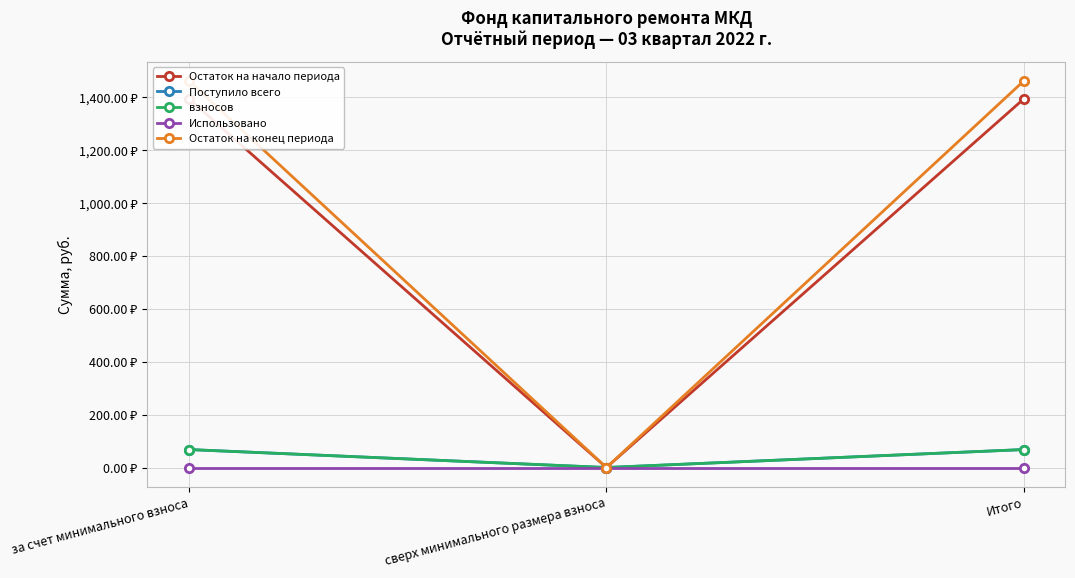

What is the label of the 1st point from the right?

Итого